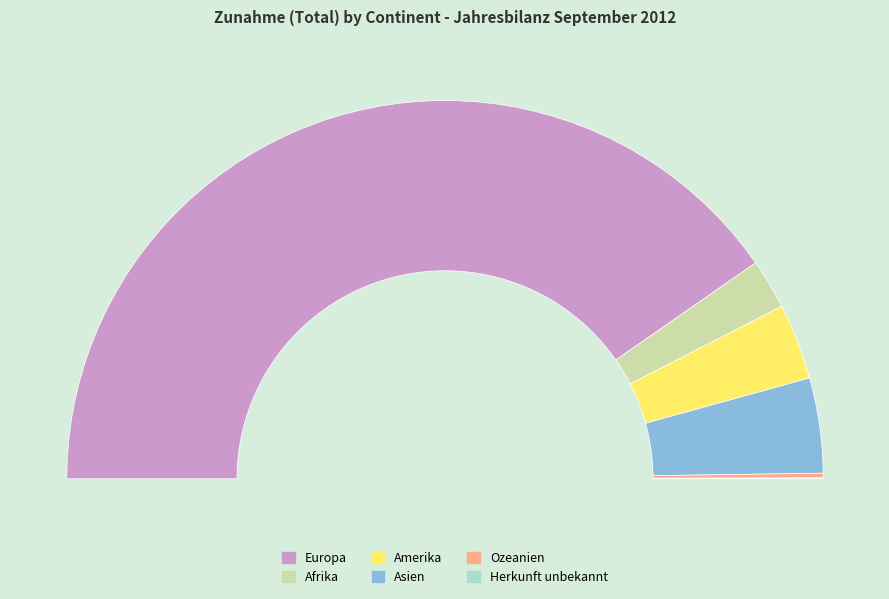

How many slices are in this pie chart?

6